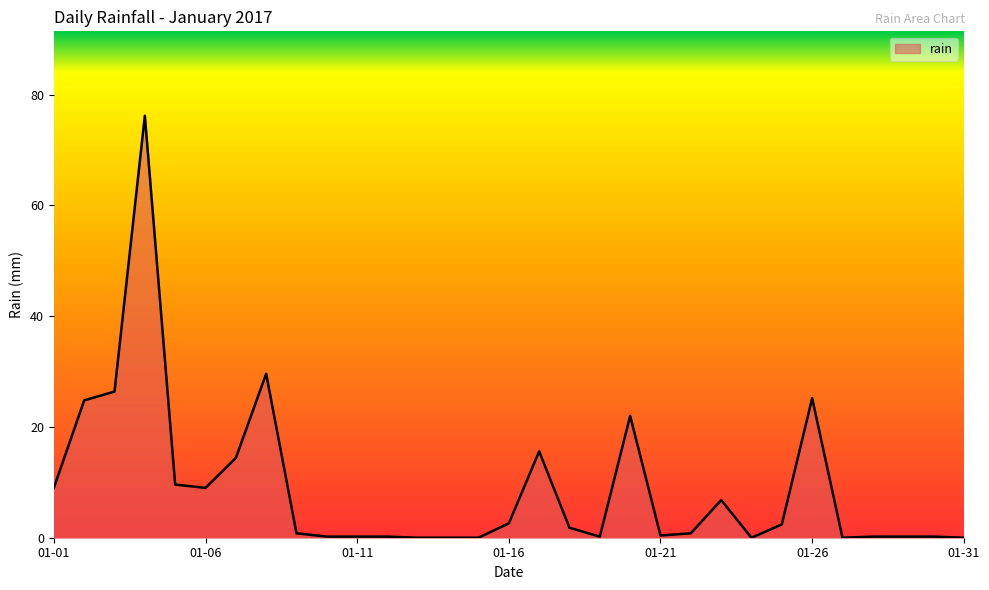

What is the greatest value displayed?

76.2